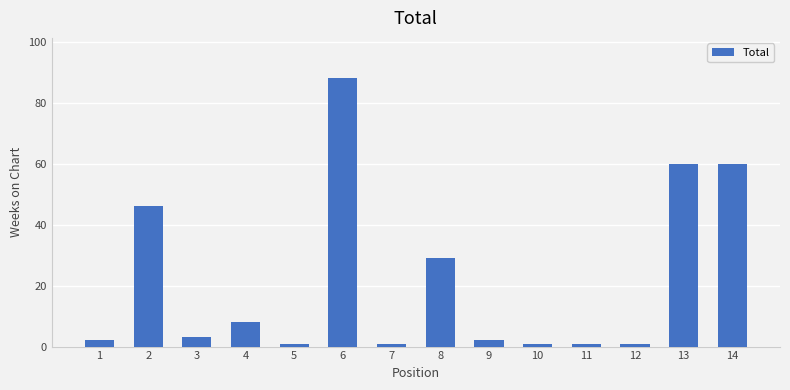

The value at 2 is 46. True or false?

True